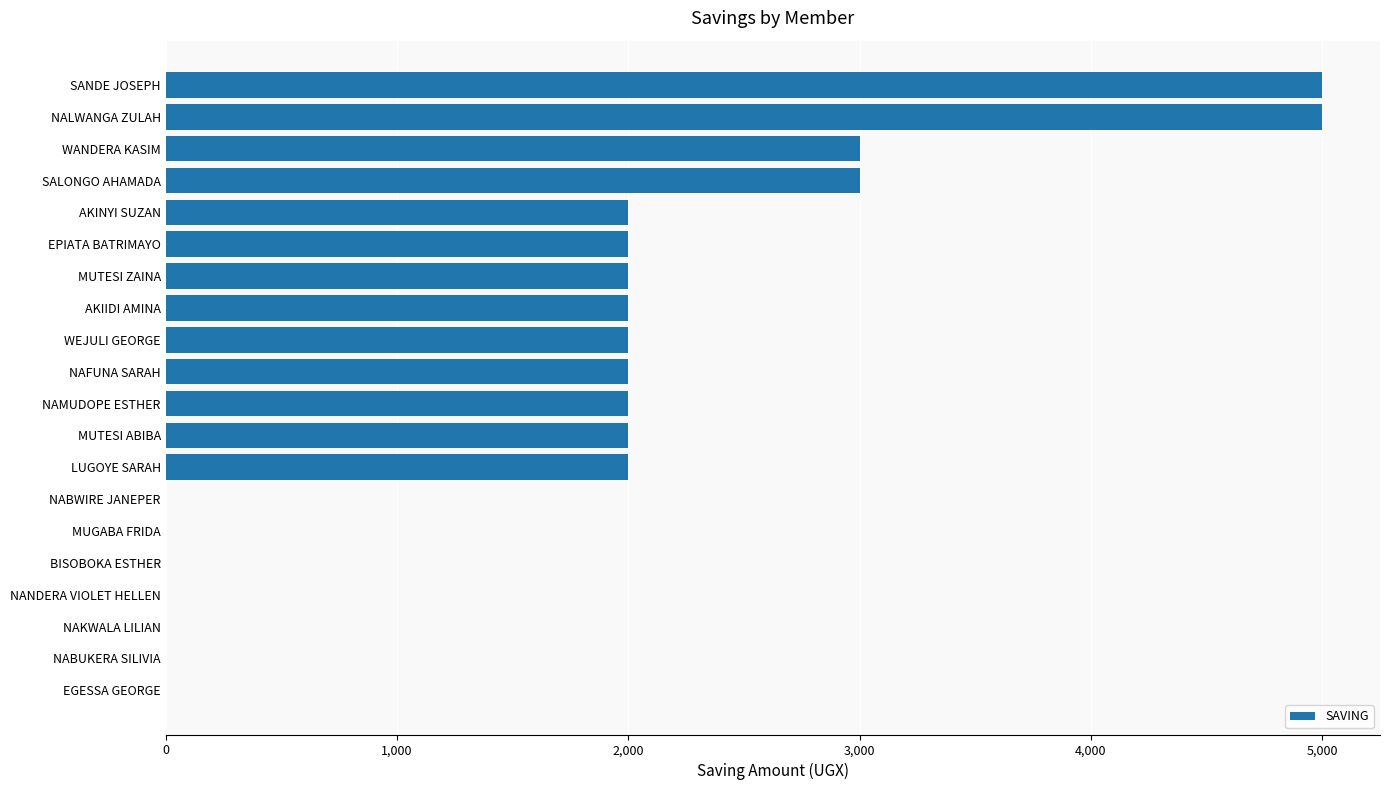

What is the greatest value displayed?

5000